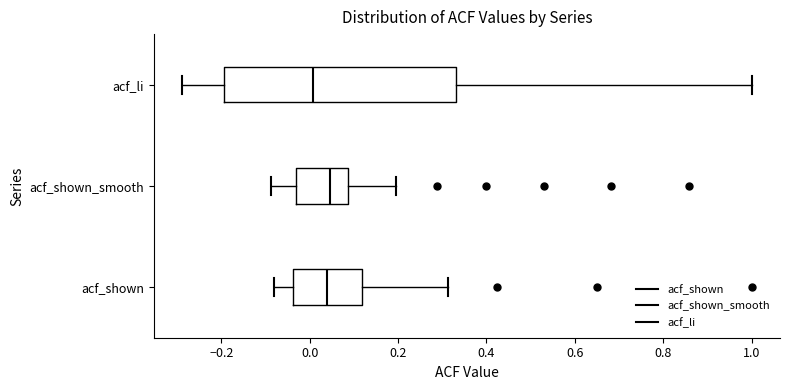

Reading bottom to top, transcribe this box plot: for each box, give where its median line is, the range the box spans, and where its two whiskers end, as read against the x-axis. The values are not printed on the chart, so give them approximately, as read against the axis.

acf_shown: median 0.04, box -0.04 to 0.12, whiskers -0.08 to 0.32
acf_shown_smooth: median 0.04, box -0.04 to 0.08, whiskers -0.08 to 0.20
acf_li: median 0.00, box -0.20 to 0.34, whiskers -0.28 to 1.00